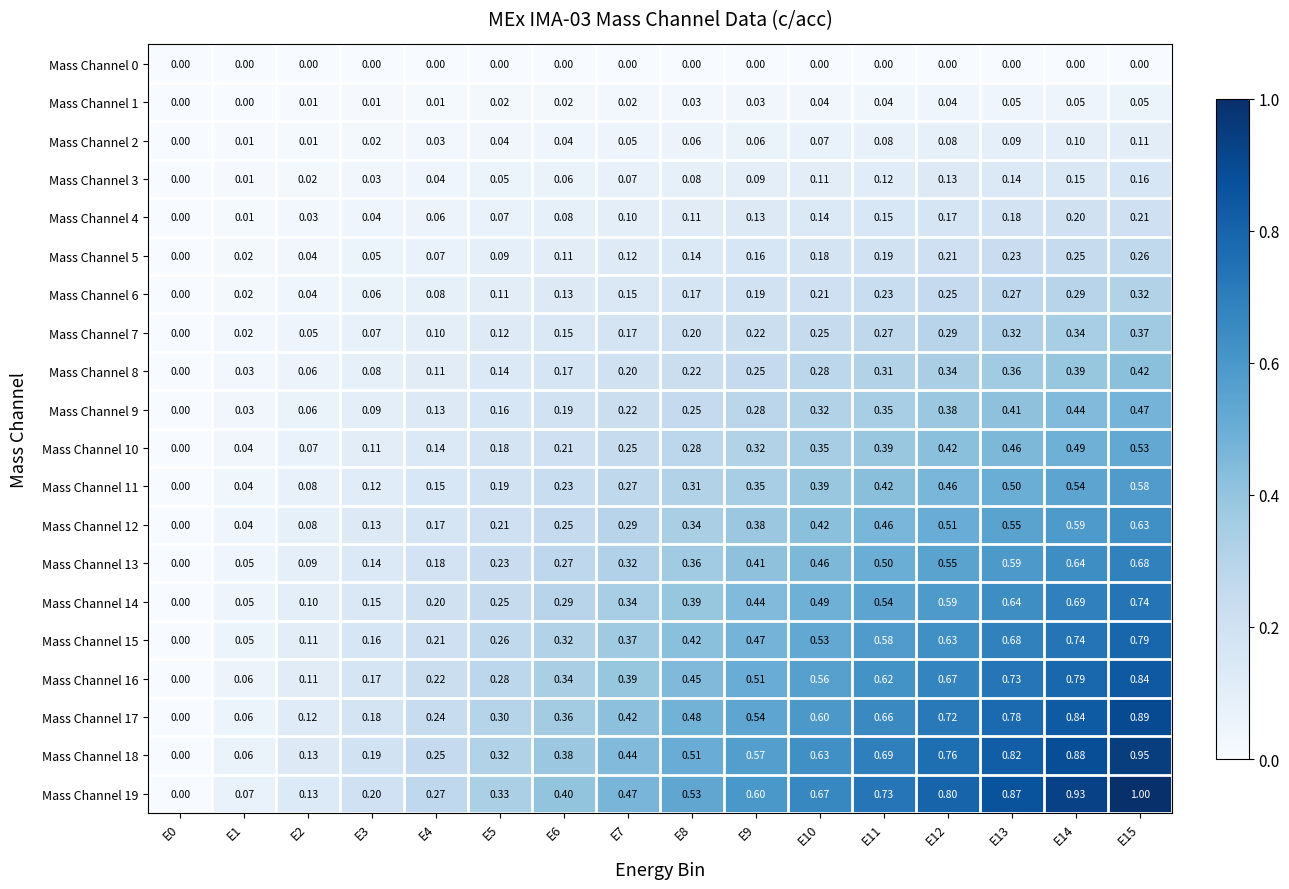

How many positive values does the Mass Channel 19 series have?

15